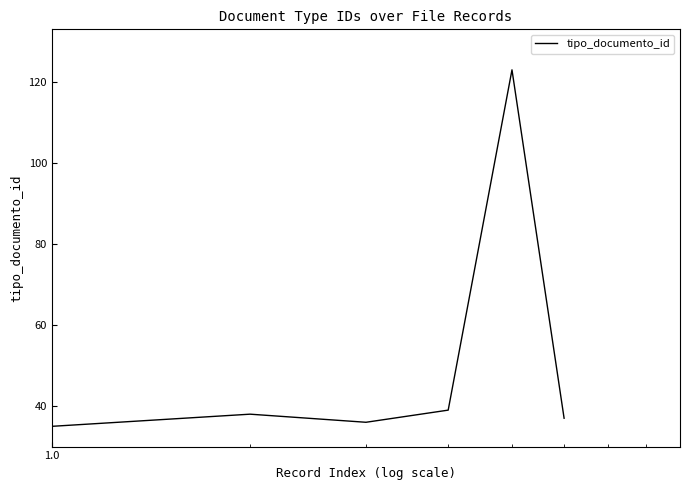

What is the difference between the second highest and minimum values?

4